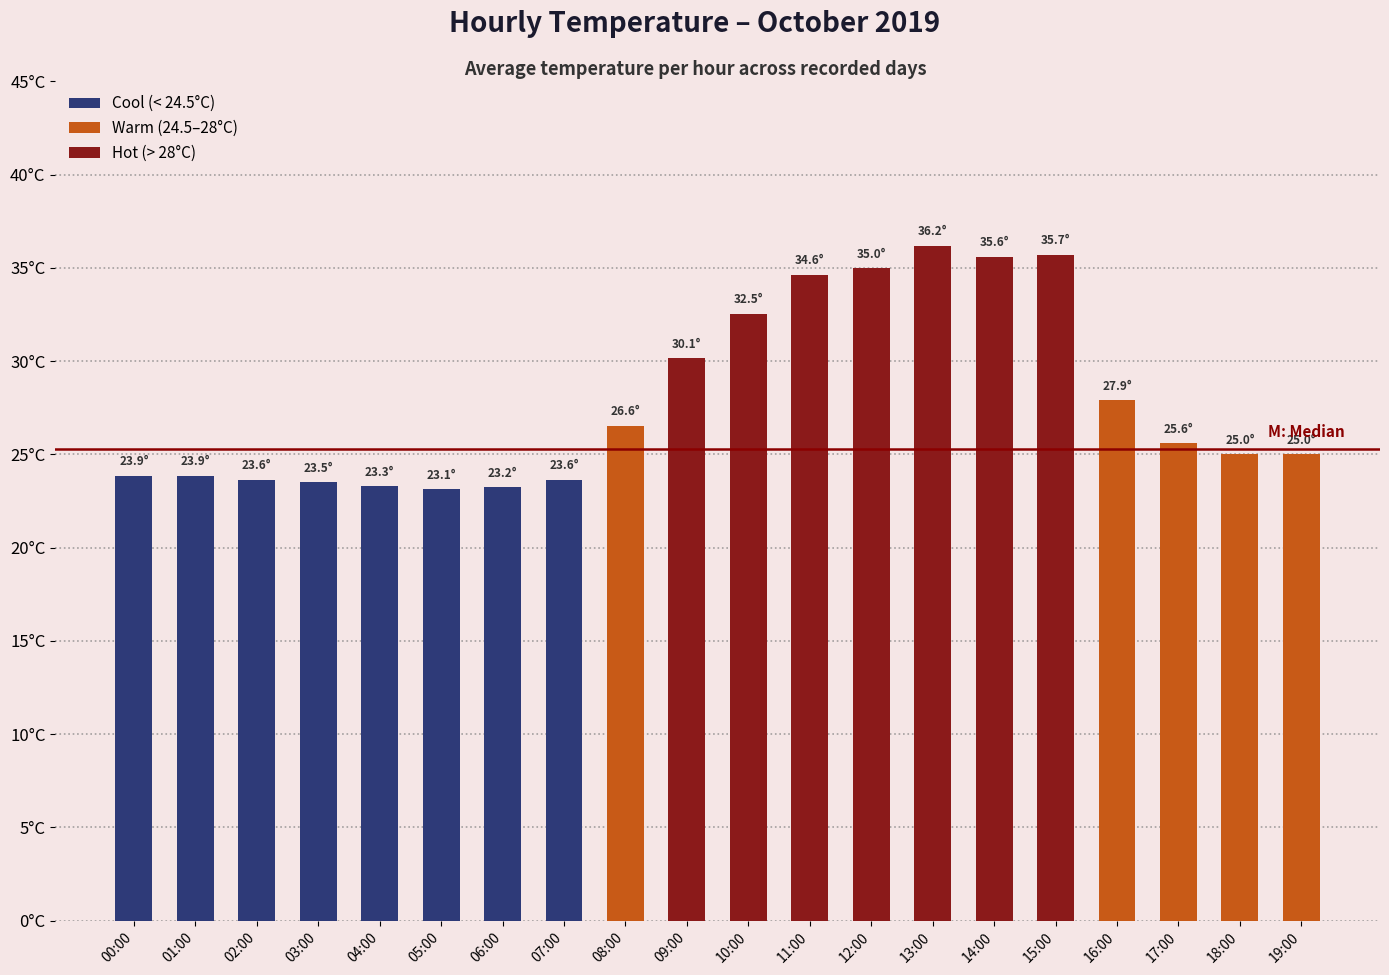

Does the chart contain any negative values?

No